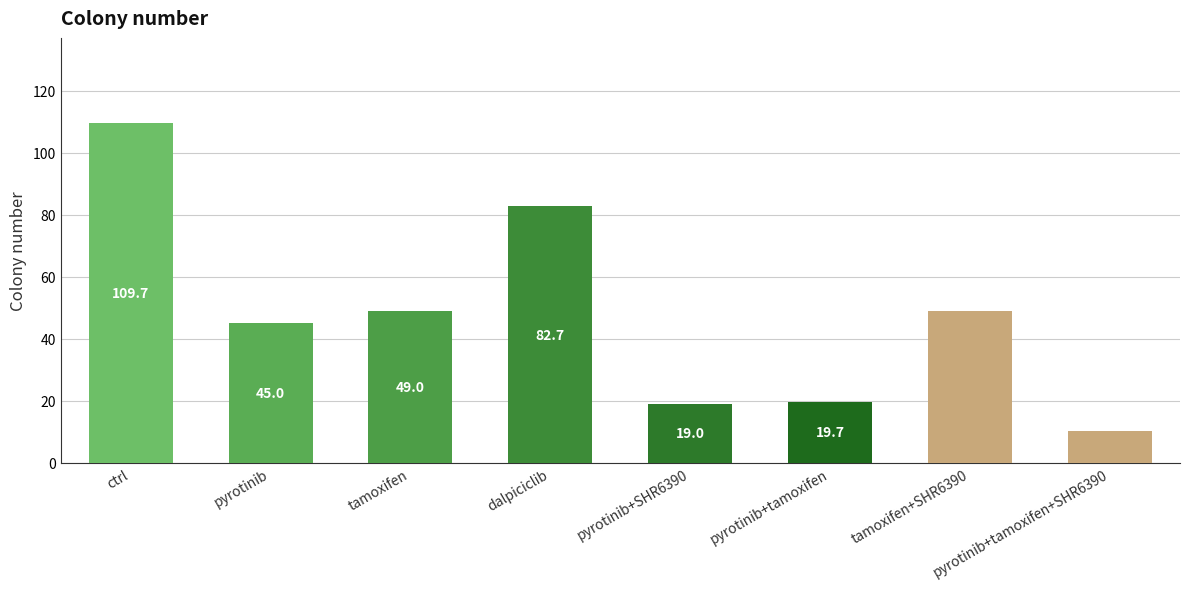

What is the label of the 3rd bar from the right?

pyrotinib+tamoxifen